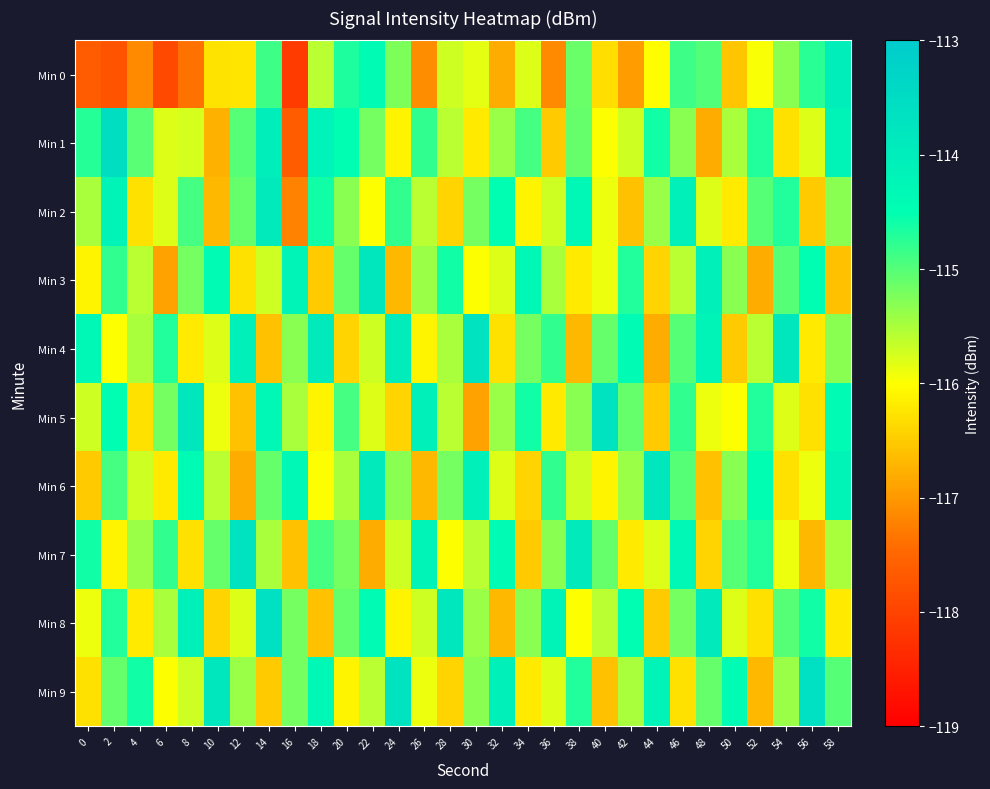

Which series changed the most between 46 and 58?

Min 9